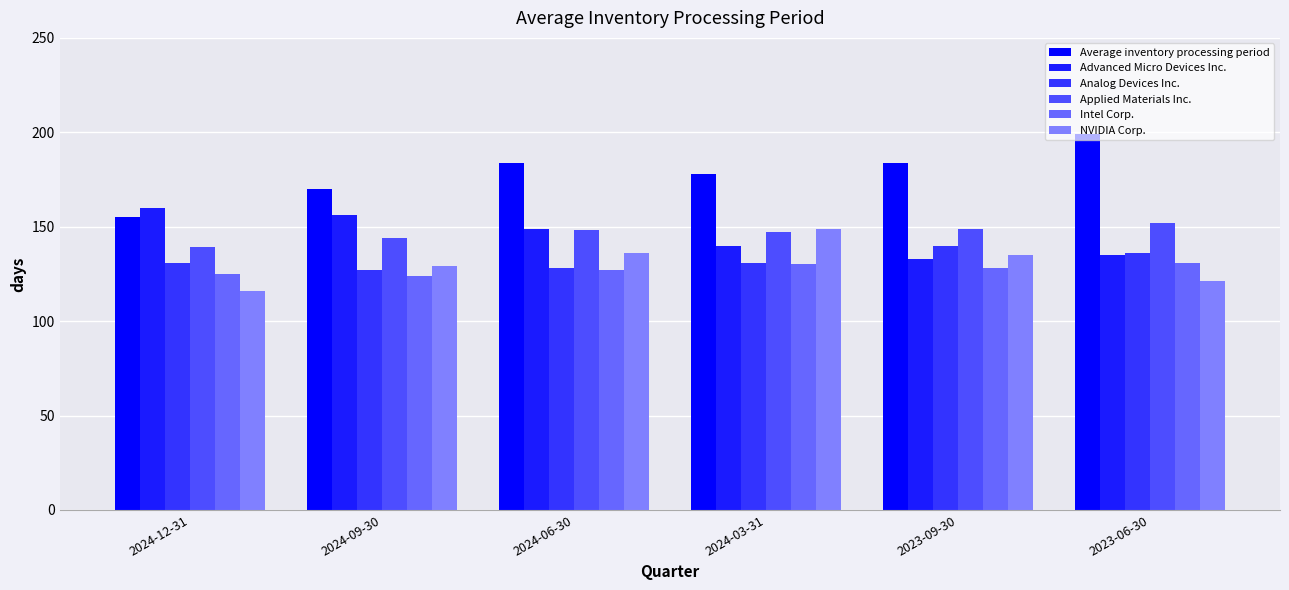

Which category has the highest value in the NVIDIA Corp. series?

2024-03-31